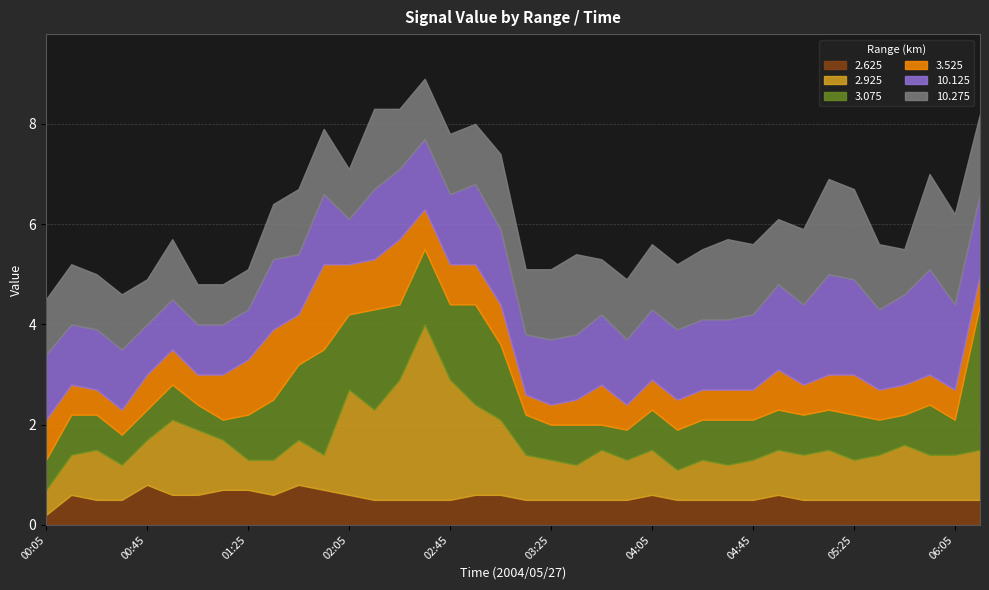

What is the label of the 29th point from the right?

01:35